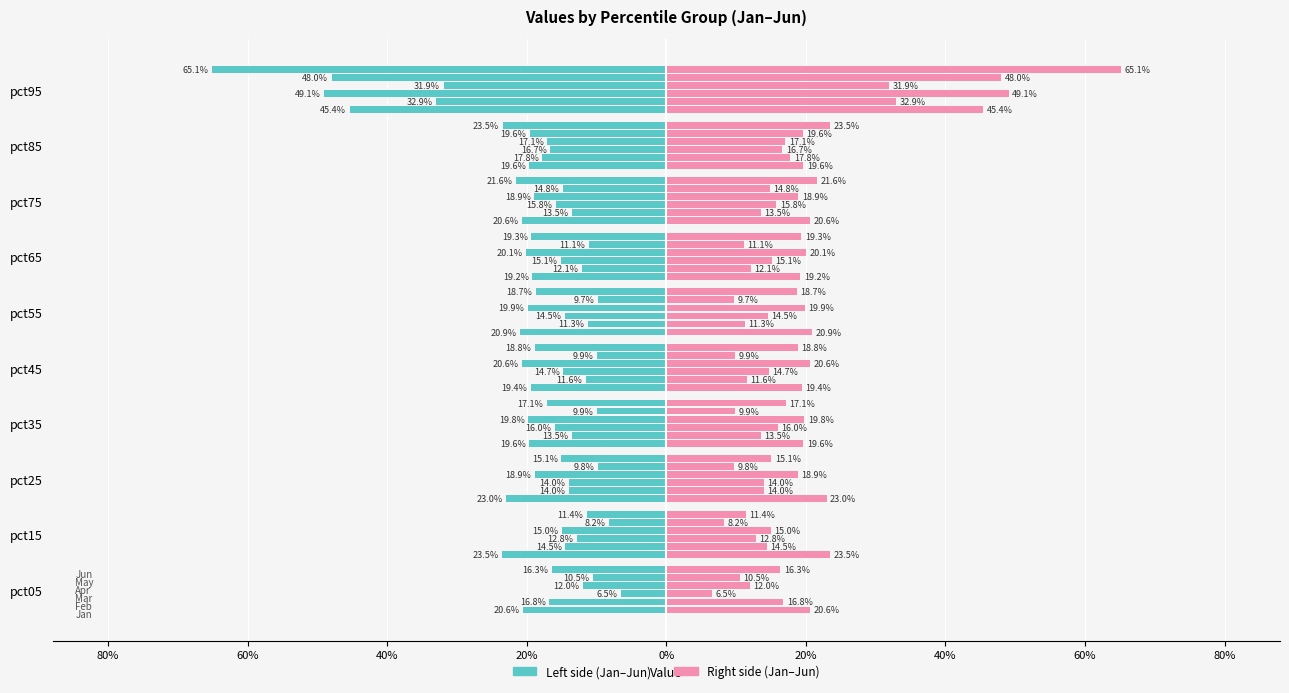

Between pct55 and pct95, which is larger?

pct95